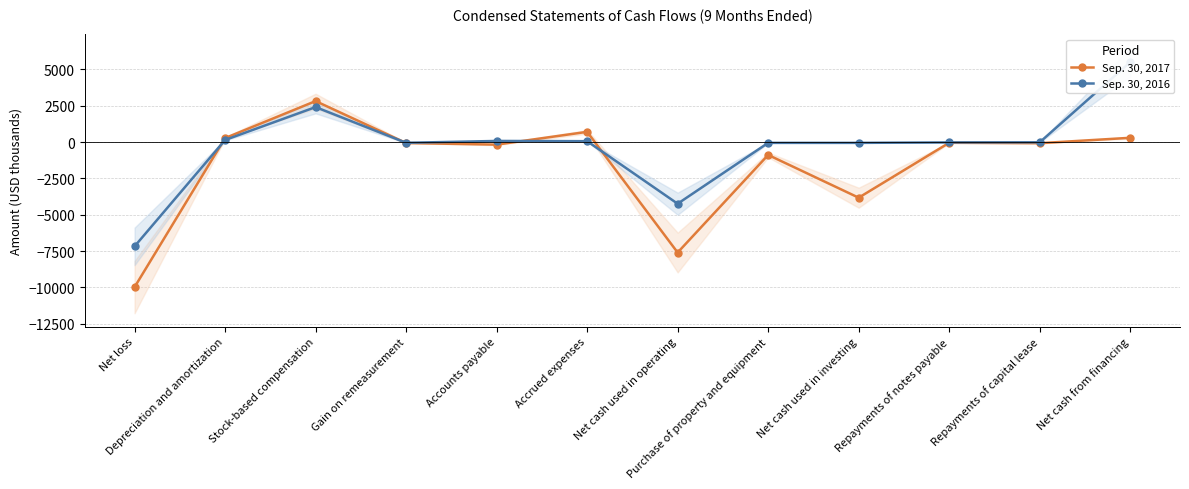

Reading left to right, transcribe all the data shown in this chart.

Sep. 30, 2017: -9975	273	2818	-65	-176	703	-7596	-885	-3825	-48	-77	294
Sep. 30, 2016: -7174	143	2406	-51	77	61	-4240	-54	-54	-24	-16	5498